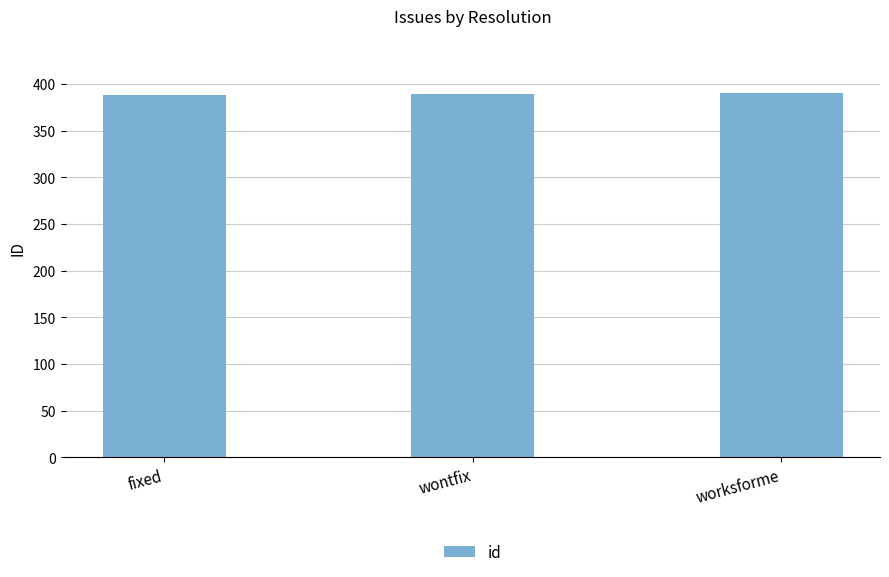

Approximately how many times larger is the value at fixed compared to wontfix?

1.0